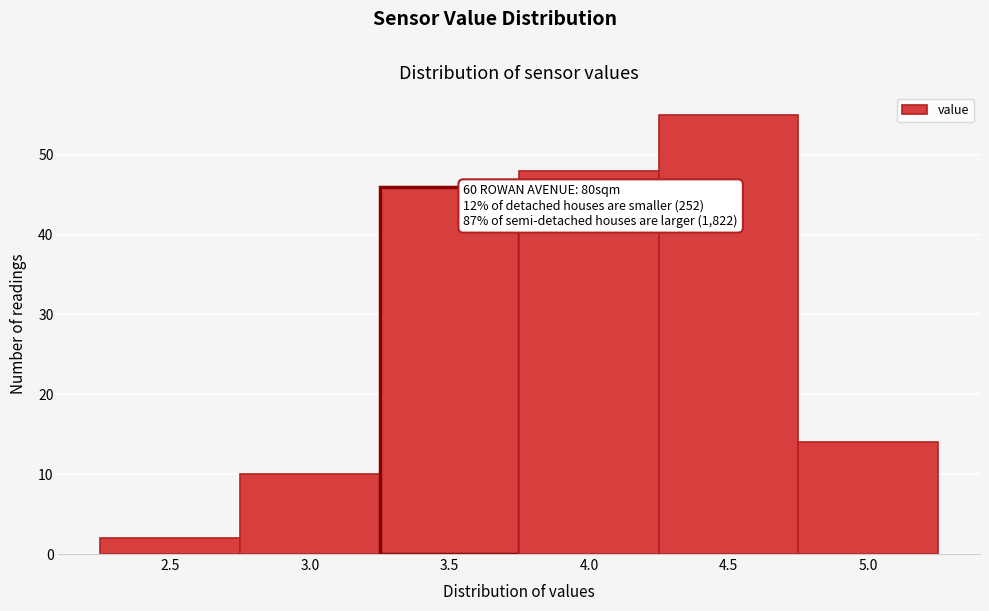

Reading left to right, transcribe all the data shown in this chart.

2.5=2	3.0=10	3.5=46	4.0=48	4.5=55	5.0=14